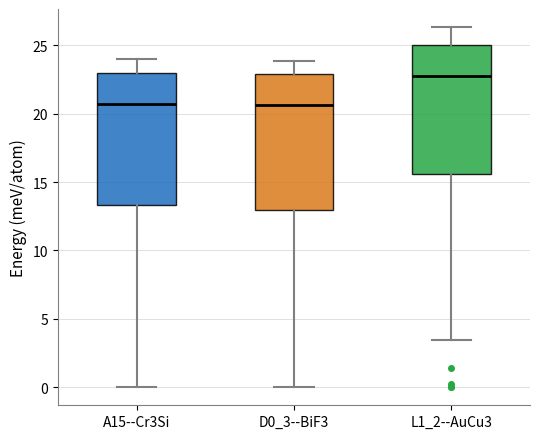

Reading left to right, transcribe this box plot: for each box, give where its median line is, the range the box spans, and where its two whiskers end, as read against the y-axis. The values are not printed on the chart, so give them approximately, as read against the axis.

A15--Cr3Si: median 20.5, box 13.5 to 23.0, whiskers 0.0 to 24.0
D0_3--BiF3: median 20.5, box 13.0 to 23.0, whiskers 0.0 to 24.0
L1_2--AuCu3: median 22.5, box 15.5 to 25.0, whiskers 3.5 to 26.5